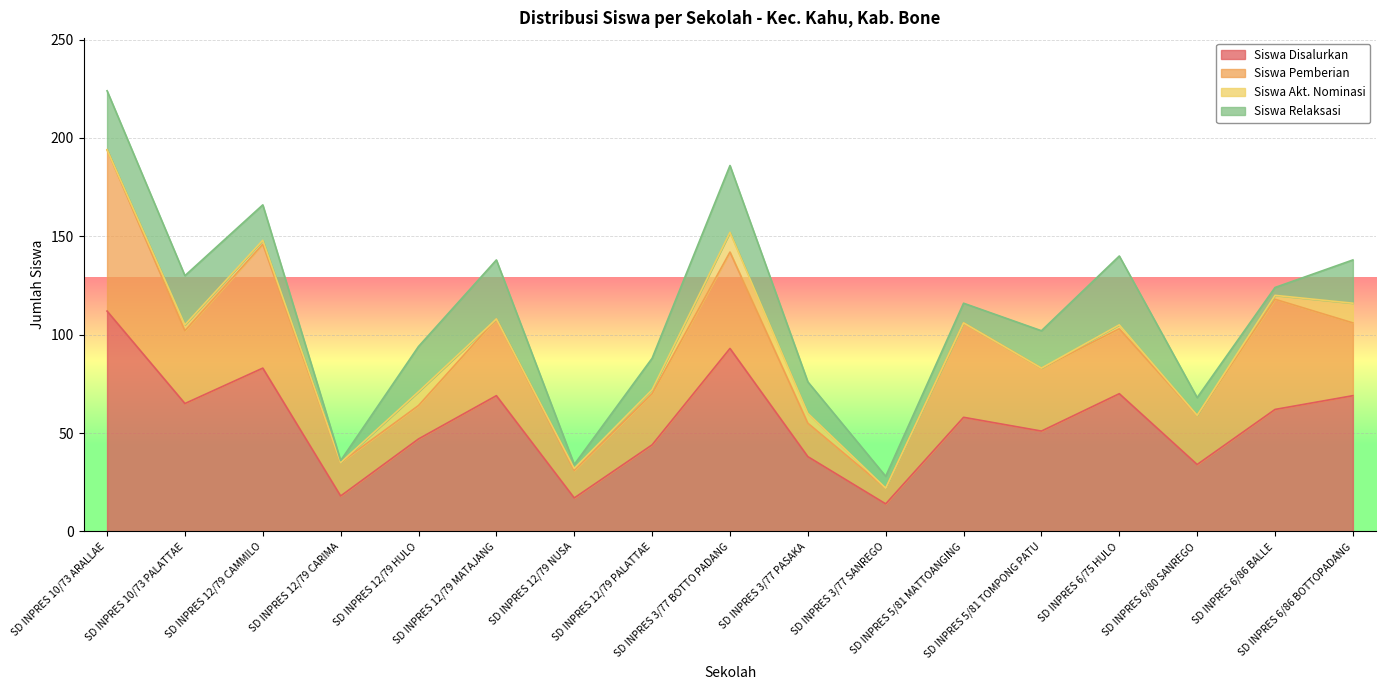

How many categories are shown in the chart?

17